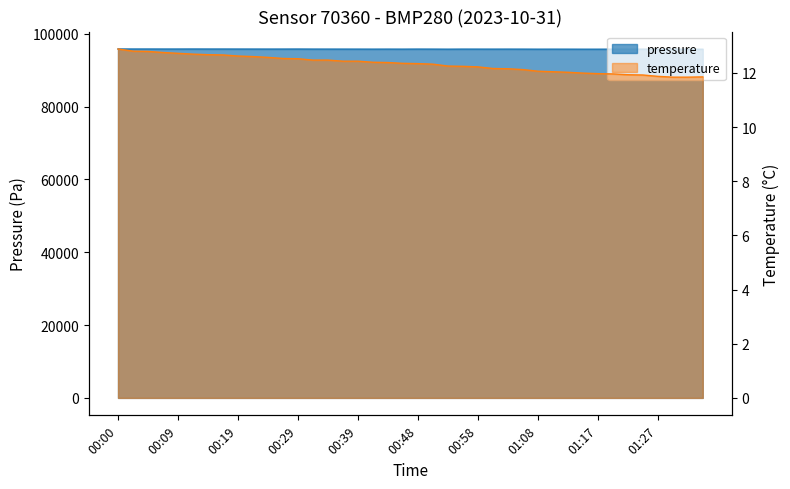

Is the value of pressure at 01:34 greater than the value of temperature at 00:00?

Yes